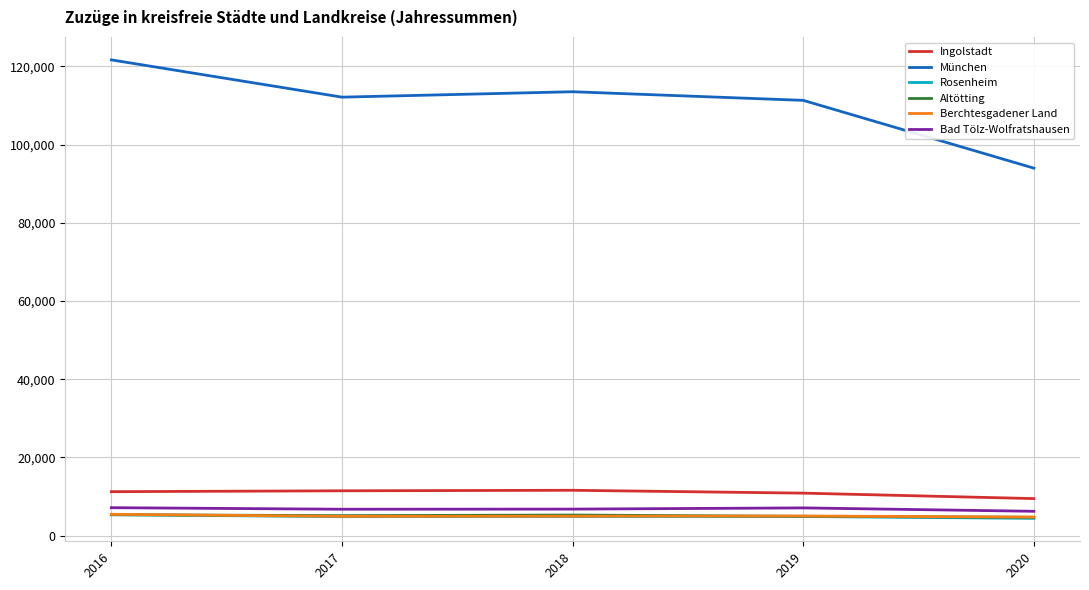

At which category is the sum across all series the highest?

2016